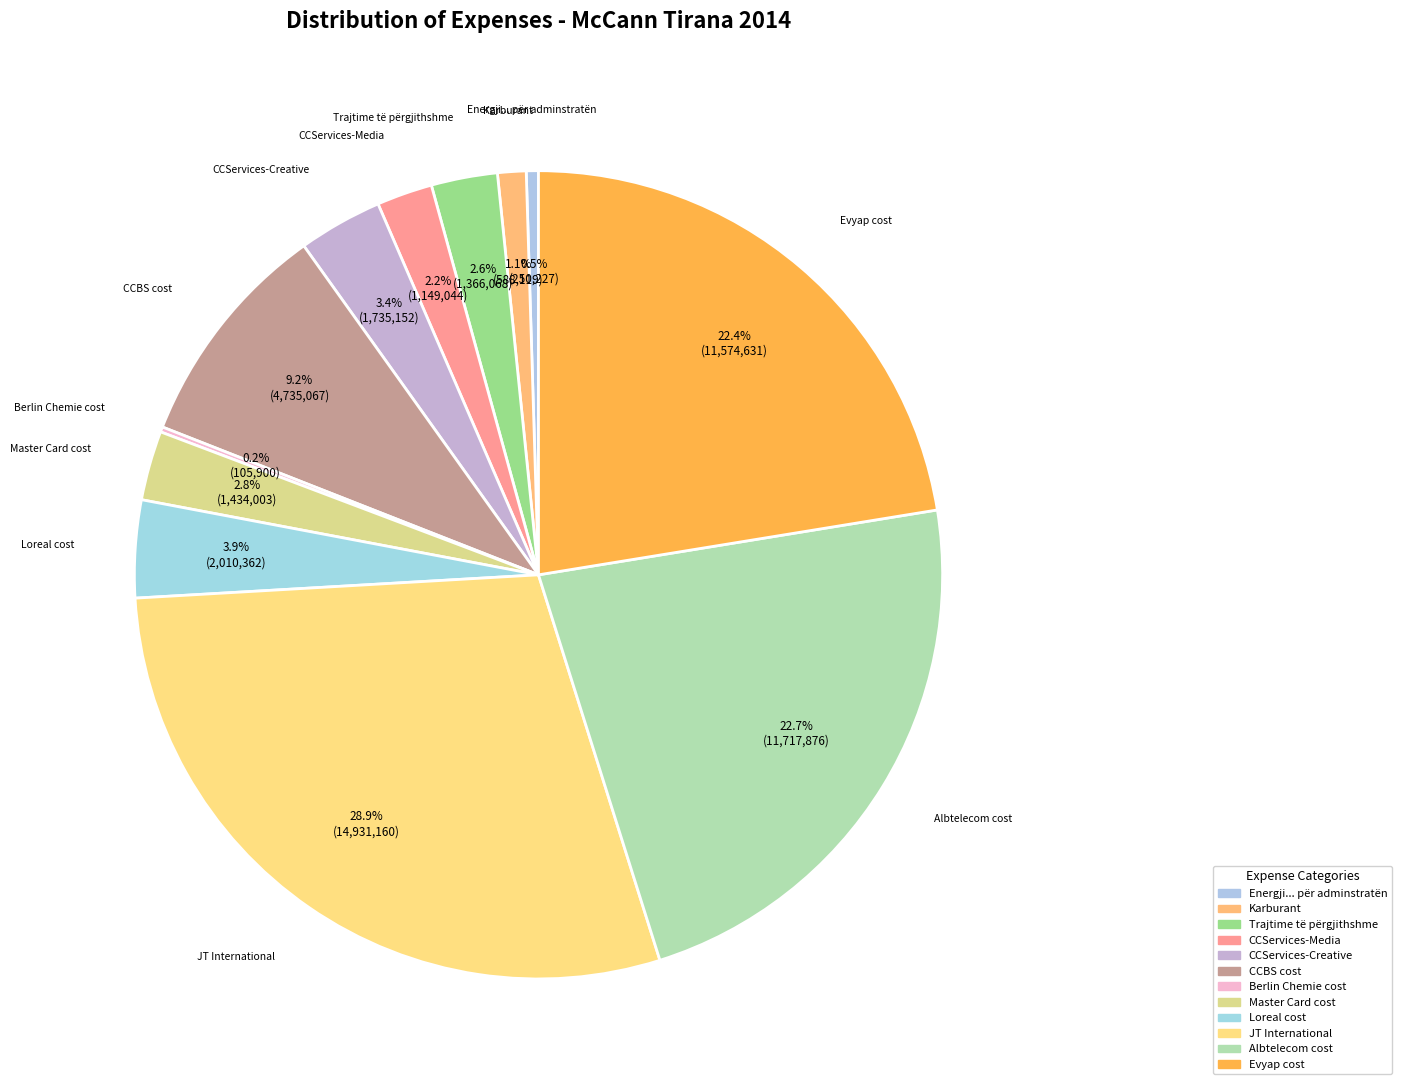

To the nearest percent, what is the difference between the largest and smallest slice percentages?

29%